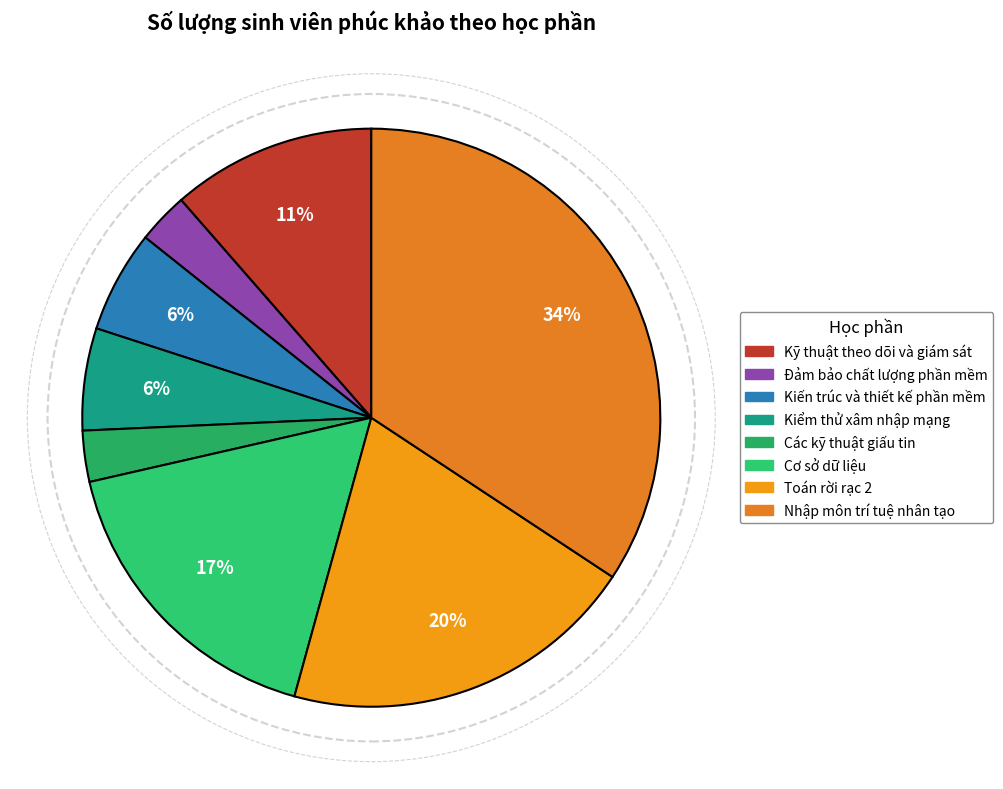

Rank the categories by value from highest to lowest.

Nhập môn trí tuệ nhân tạo, Toán rời rạc 2, Cơ sở dữ liệu, Kỹ thuật theo dõi và giám sát, Kiến trúc và thiết kế phần mềm, Kiểm thử xâm nhập mạng, Đảm bảo chất lượng phần mềm, Các kỹ thuật giấu tin